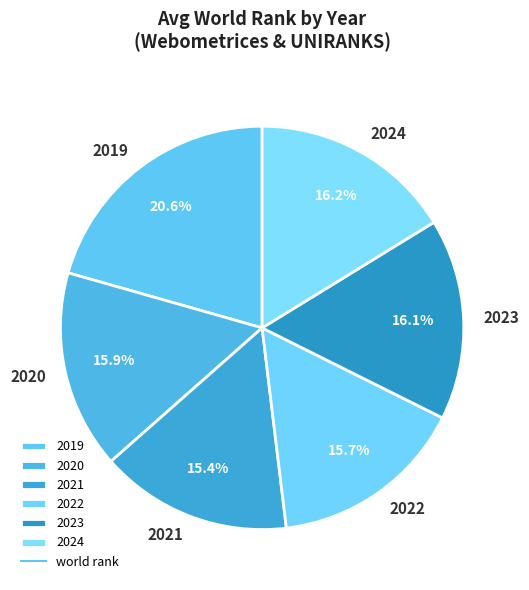

Between 2019 and 2023, which is larger?

2019